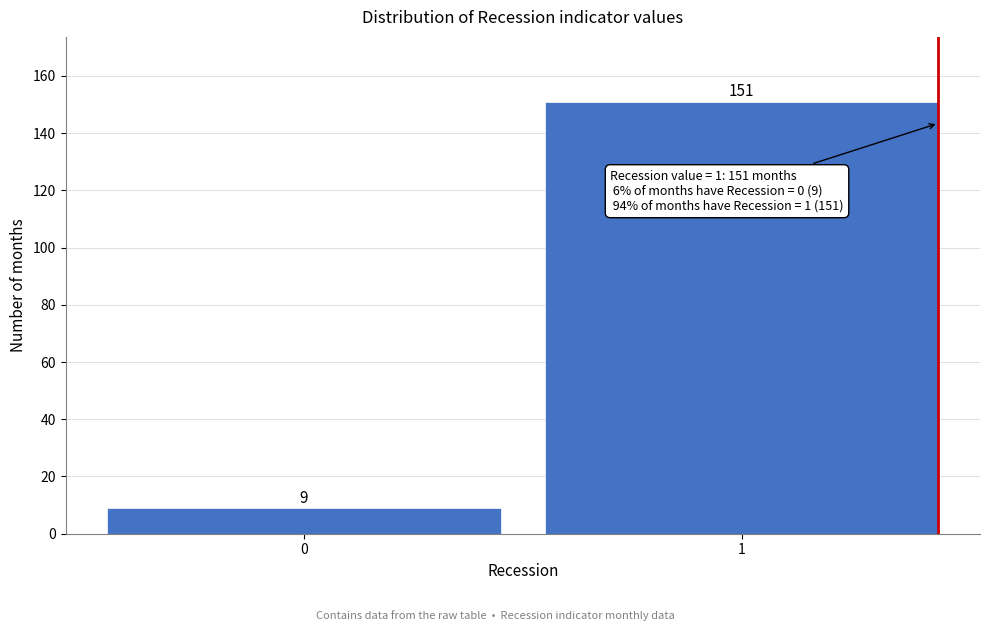

Reading left to right, what are all the values shown in this chart?

0=9	1=151